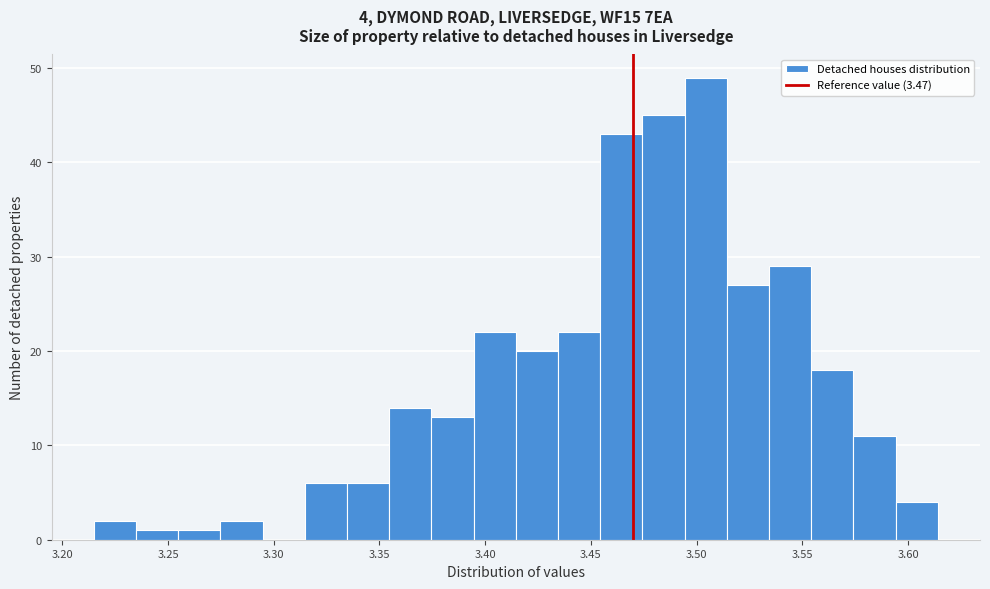

Around what value on the x-axis is the tallest bar? Give the approximate position of its centre, as read against the axis.

3.505